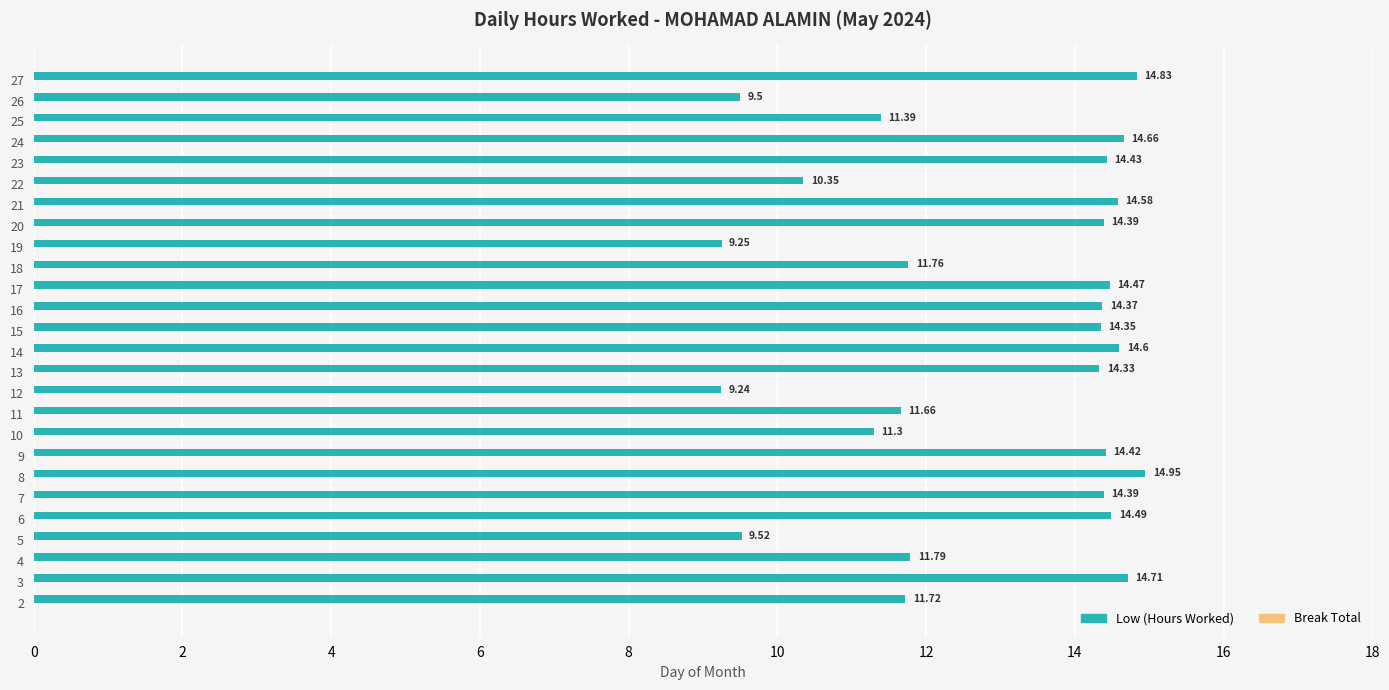

Which has a higher value, 18 or 25?

18